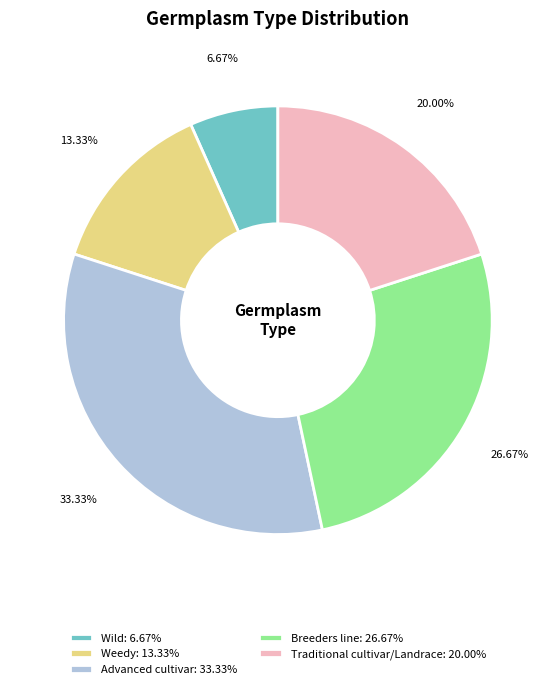

How much of the chart is everything except Wild?

93.3%